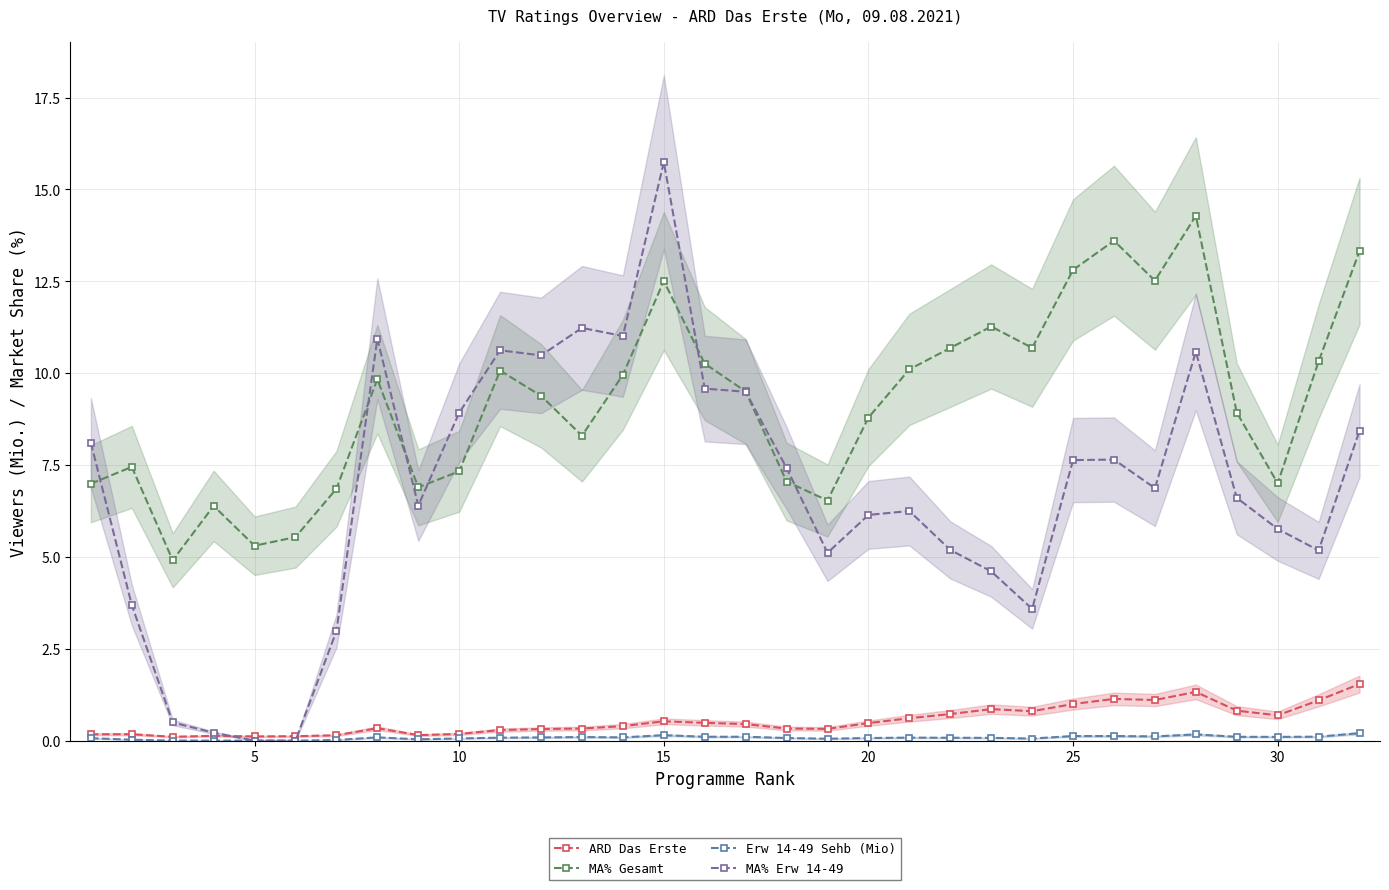

In MA% Gesamt, how many points are lower than both neighbors (excluding endpoints)?

8